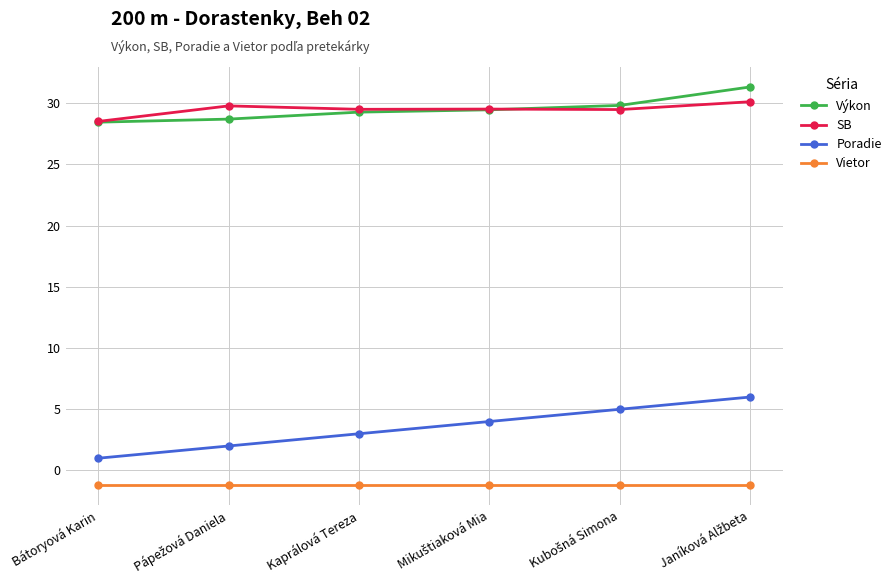

What is the smallest value displayed?

-1.2